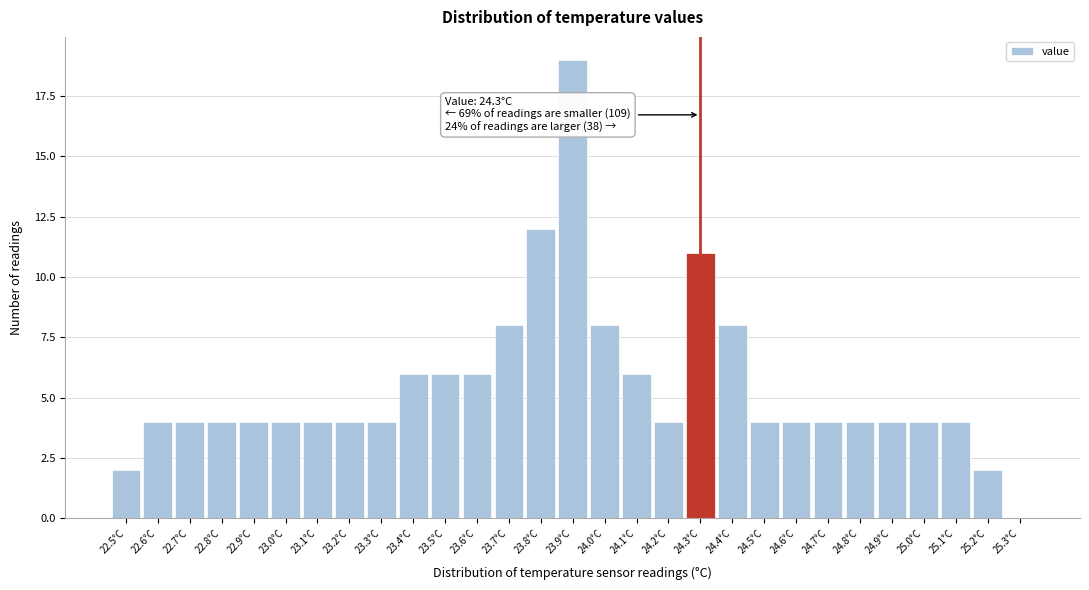

Over which range of the x-axis is the bar tallest?

23.85 to 23.95